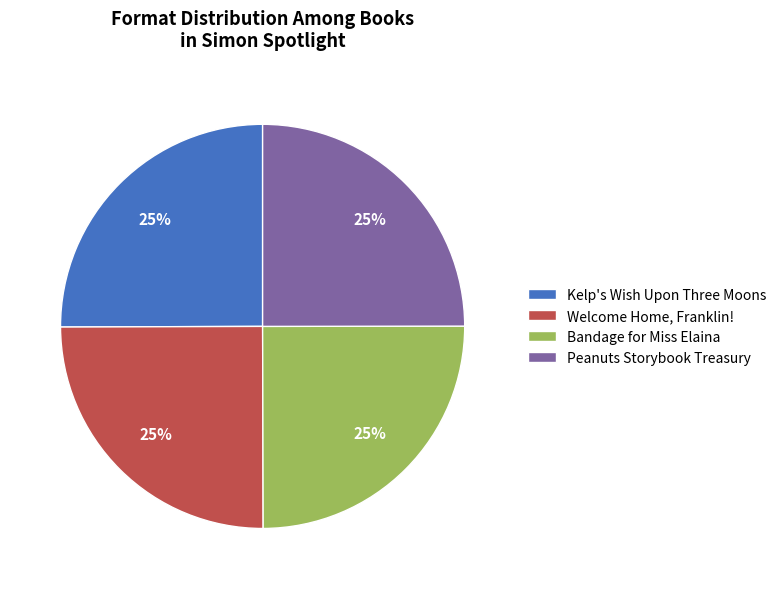

Is Bandage for Miss Elaina the majority of the pie?

No